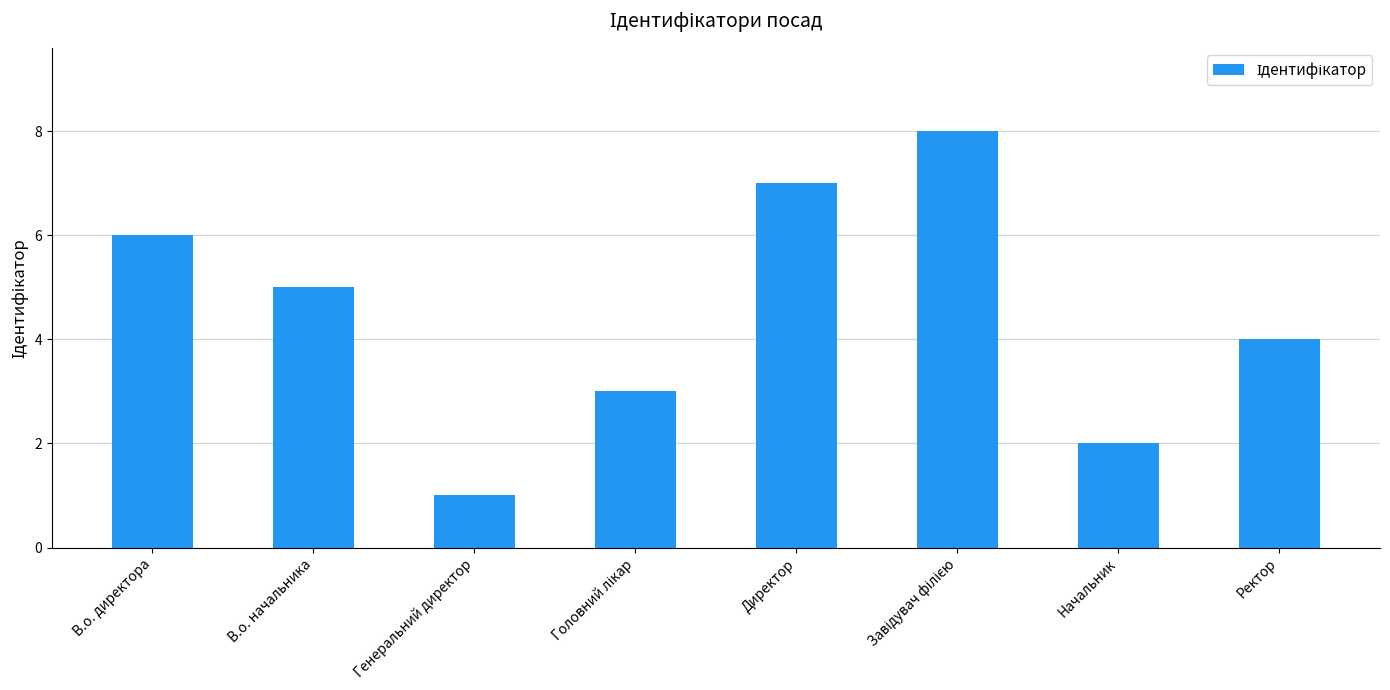

The chart shows a value of 4 at Ректор. True or false?

True